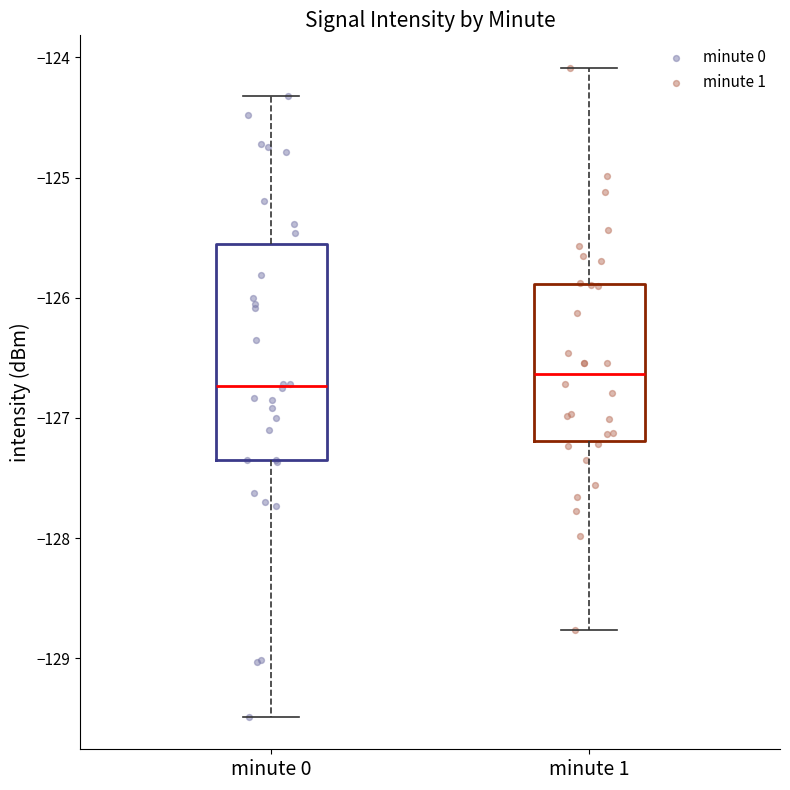

Reading left to right, read every box against the y-axis: the position of its median line, the range the box covers, and the ends of its whiskers. The values are not printed on the chart, so give them approximately, as read against the axis.

minute 0: median -126.7, box -127.3 to -125.5, whiskers -129.5 to -124.3
minute 1: median -126.6, box -127.2 to -125.9, whiskers -128.8 to -124.1